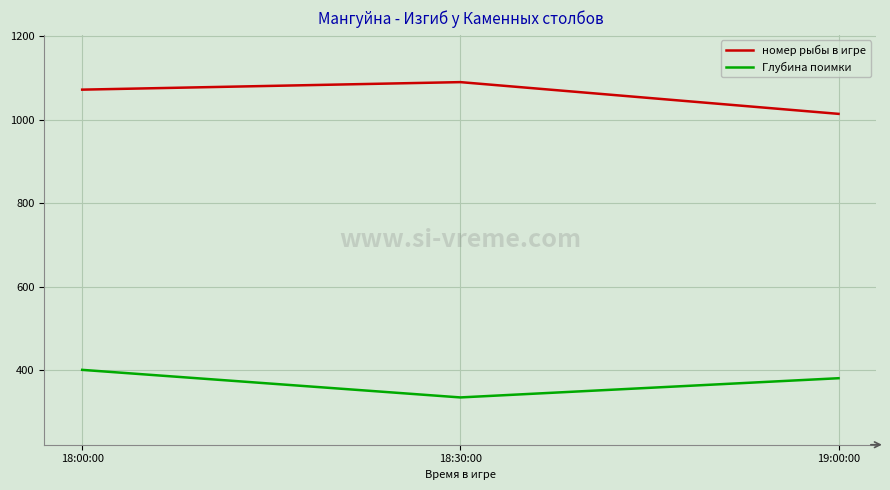

At which category is the sum across all series the highest?

18:00:00